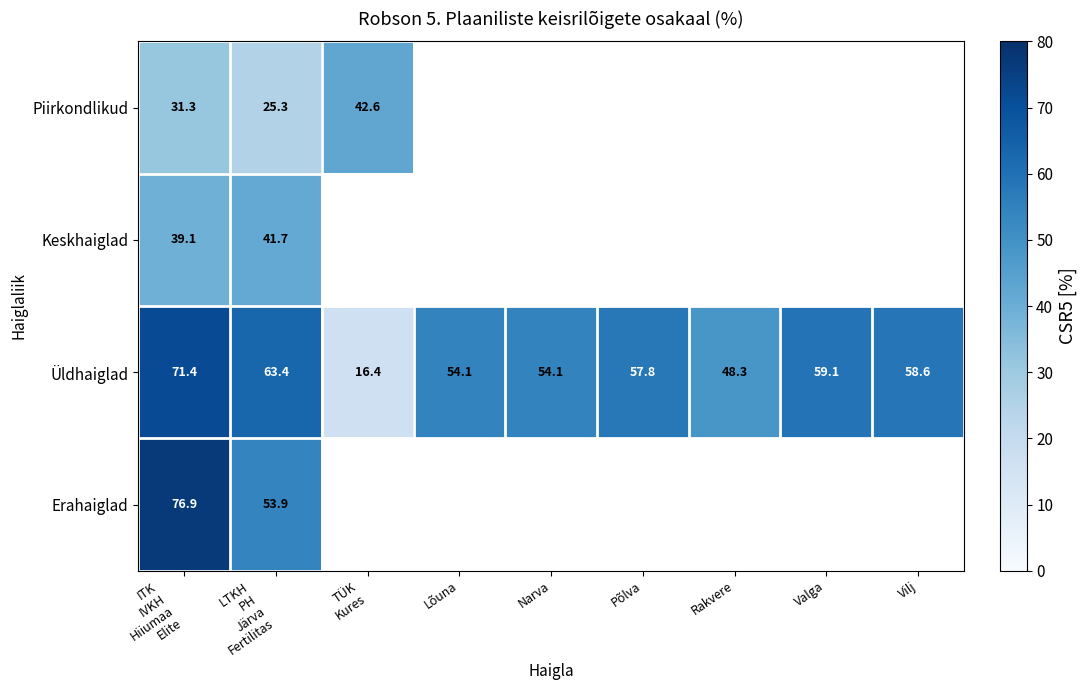

The value of Üldhaiglad at Põlva is 57.8. True or false?

True